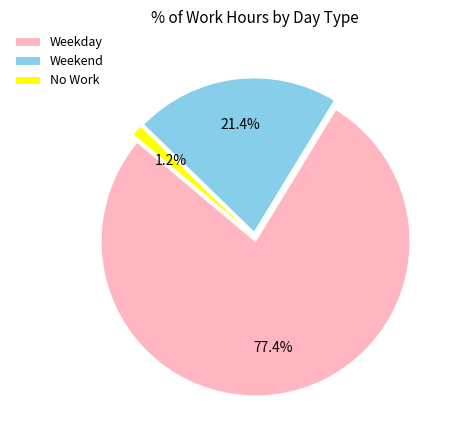

How many segments does this pie chart have?

3